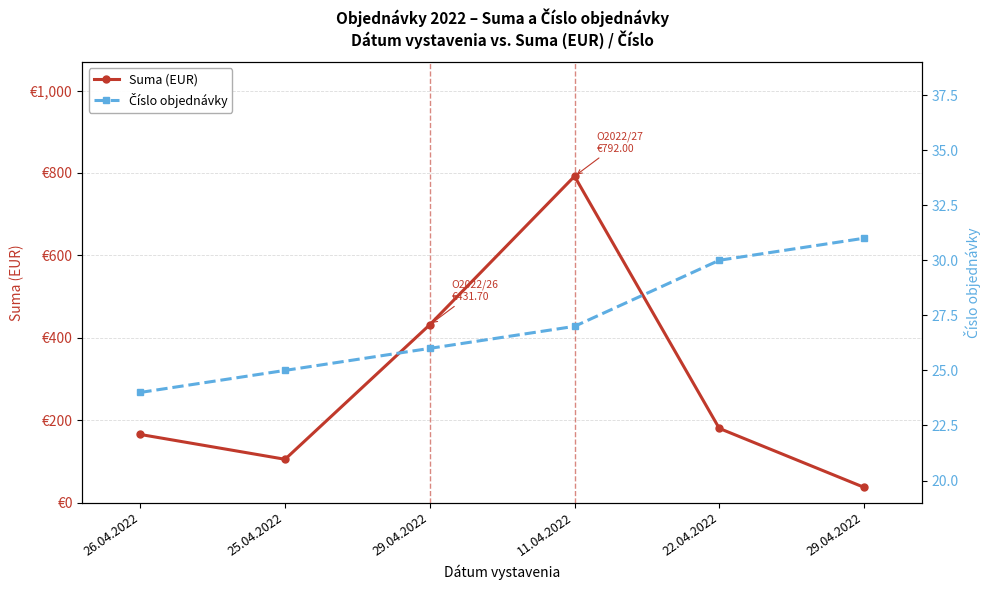

Reading right to left, transcribe all the data shown in this chart.

Suma (EUR): 37.0	180.0	792.0	431.7	105.0	165.2
Číslo objednávky: 31.0	30.0	27.0	26.0	25.0	24.0